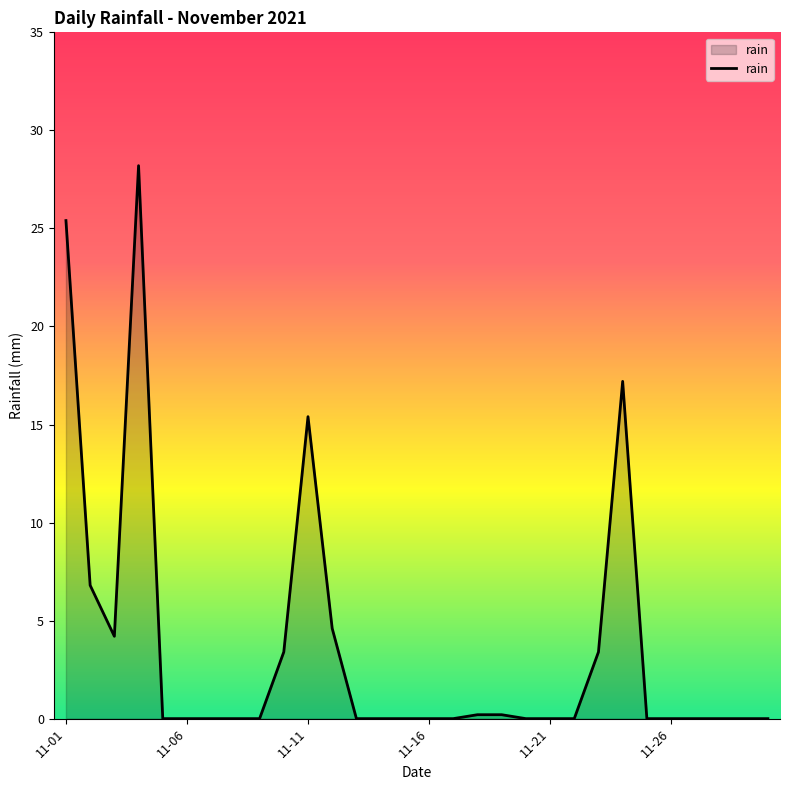

Count the number of categories in the chart.

30